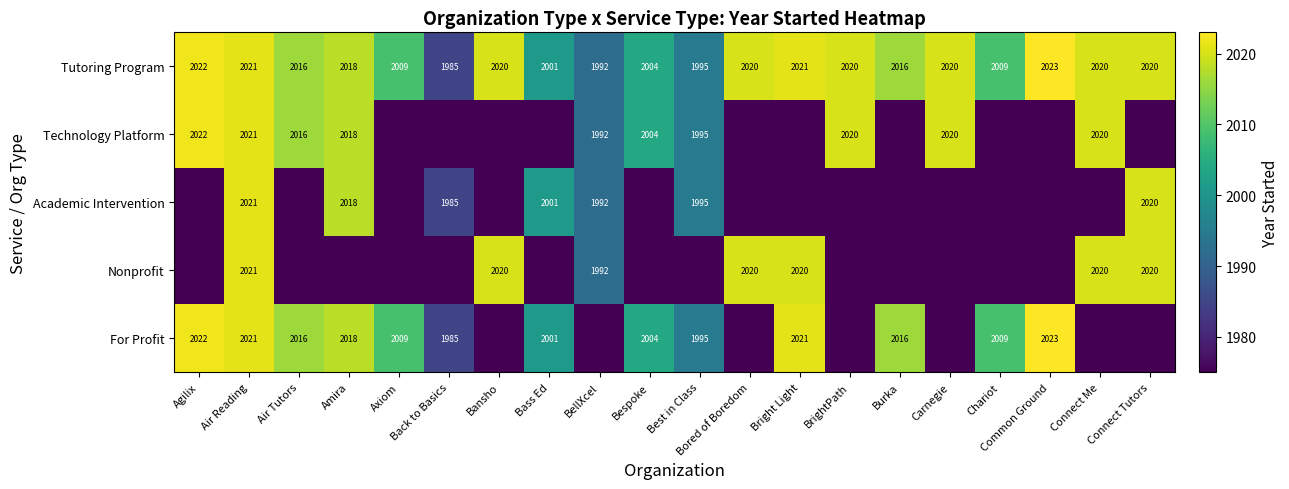

Is the value of Technology Platform at Air Reading greater than the value of For Profit at Bass Ed?

Yes